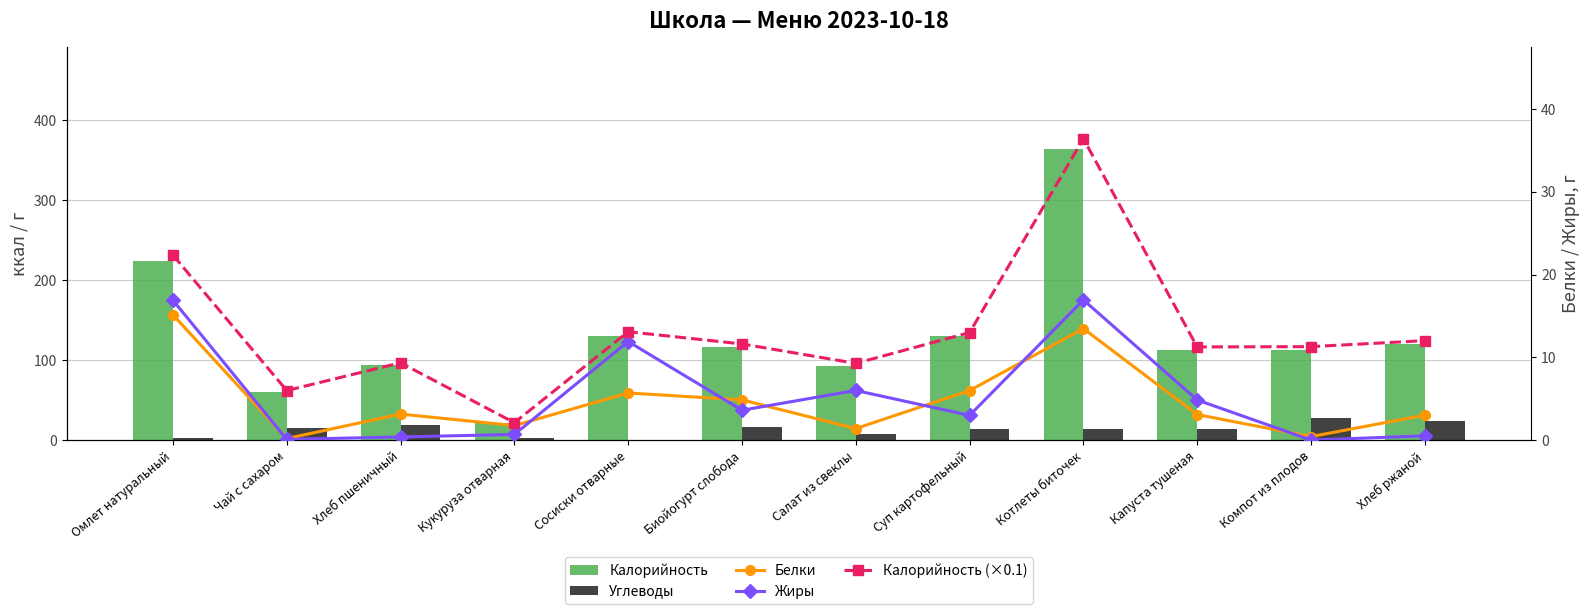

What is the label of the 10th bar from the left?

Капуста тушеная